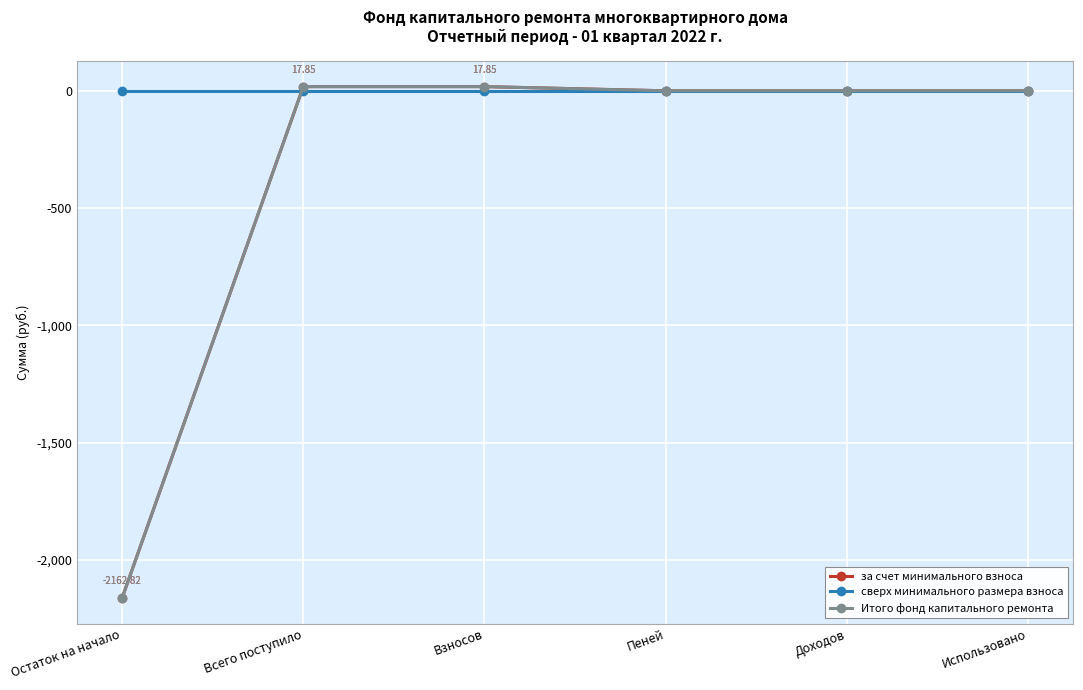

True or false: Итого фонд капитального ремонта has more than 2 interior local peaks.

False